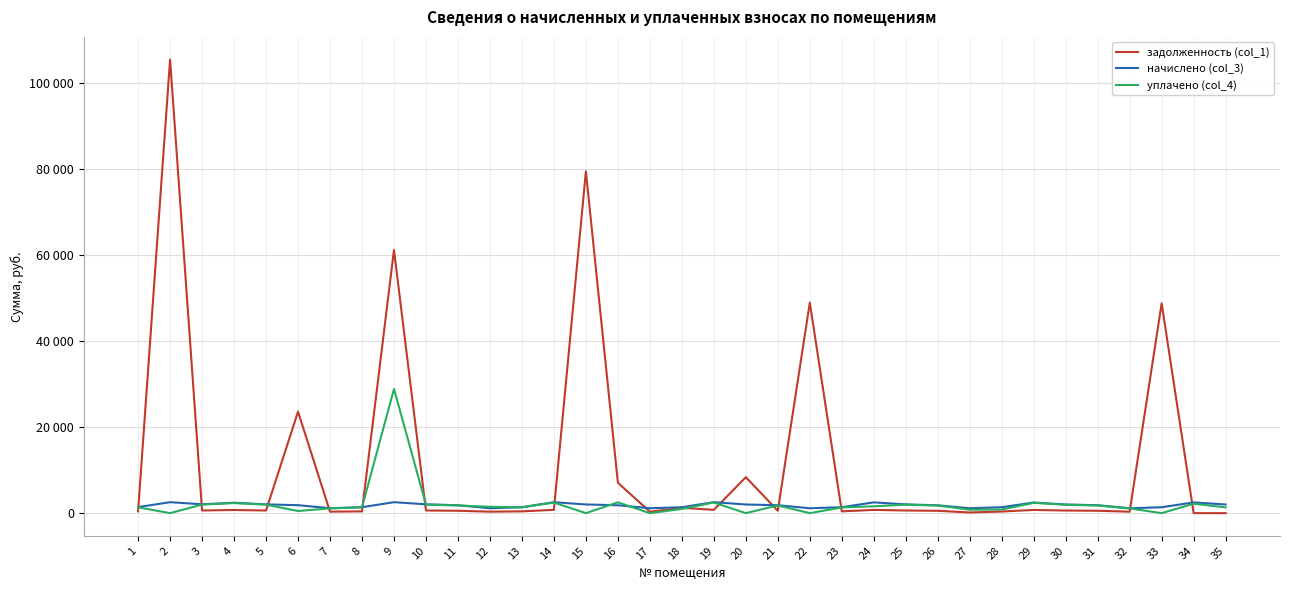

What is the sum of the уплачено (col_4) values at 32 and 11?

2867.7